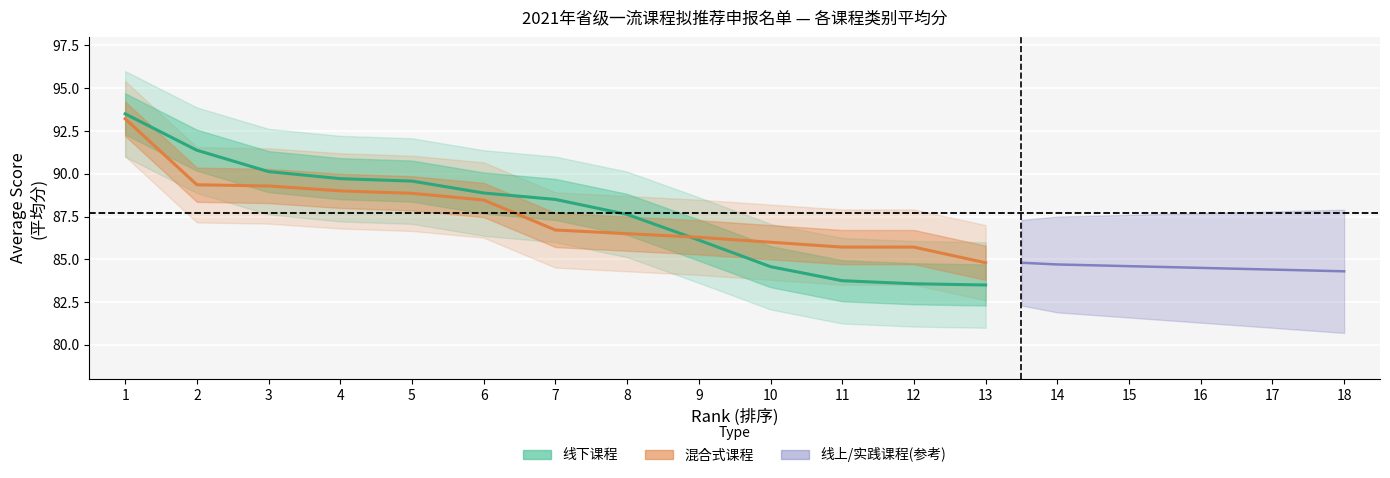

True or false: 混合式课程 has more than 1 points higher than both neighbors.

False